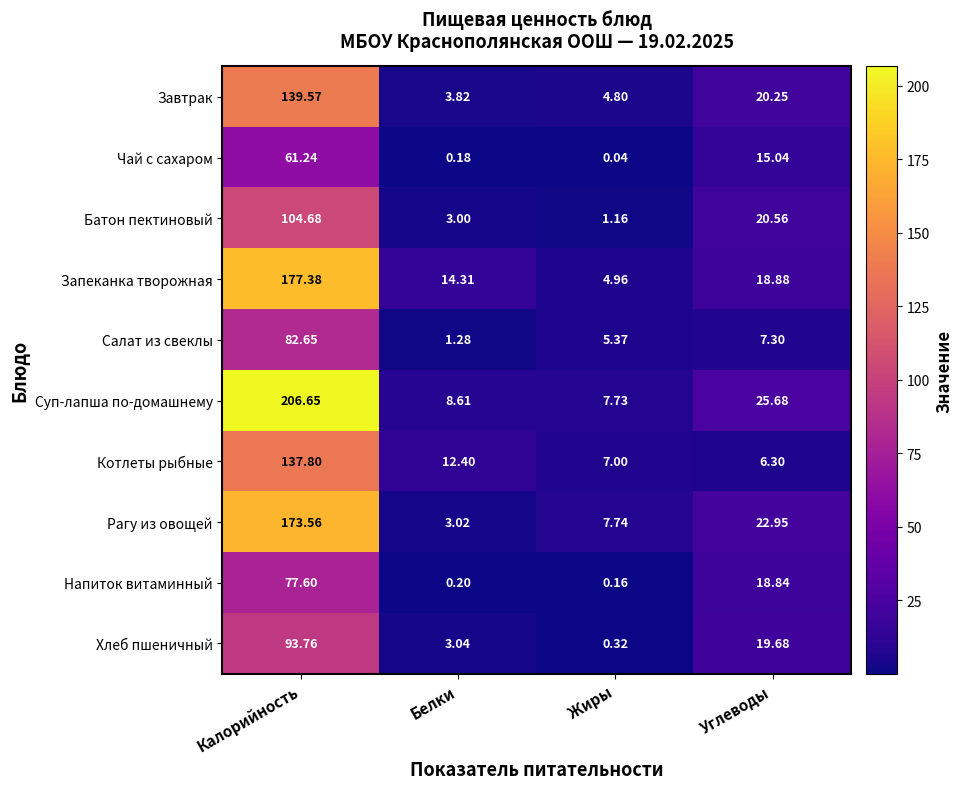

At which label is Рагу из овощей closest to 88?

Углеводы